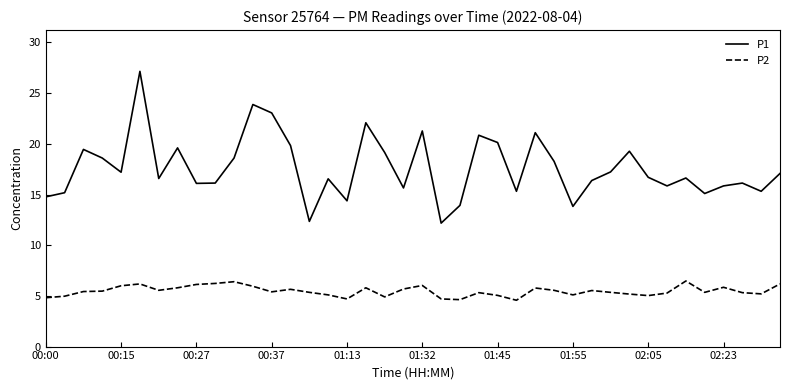

True or false: P2 and P1 cross at least once.

False